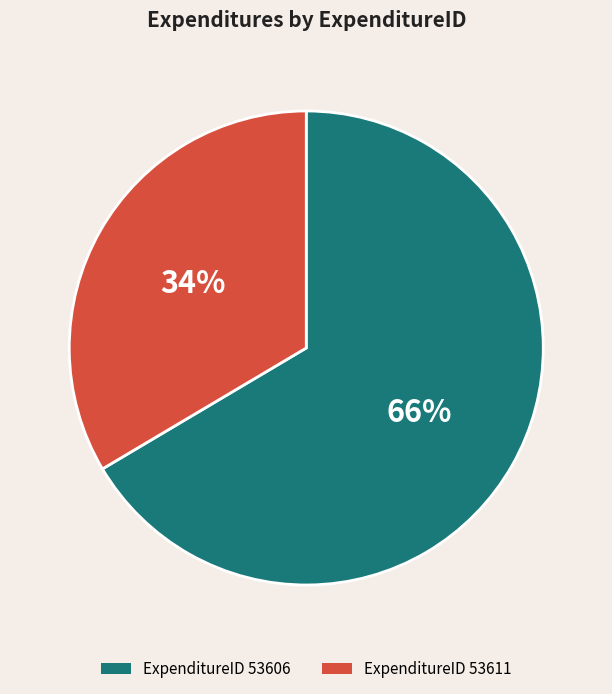

Count the number of slices in the pie.

2